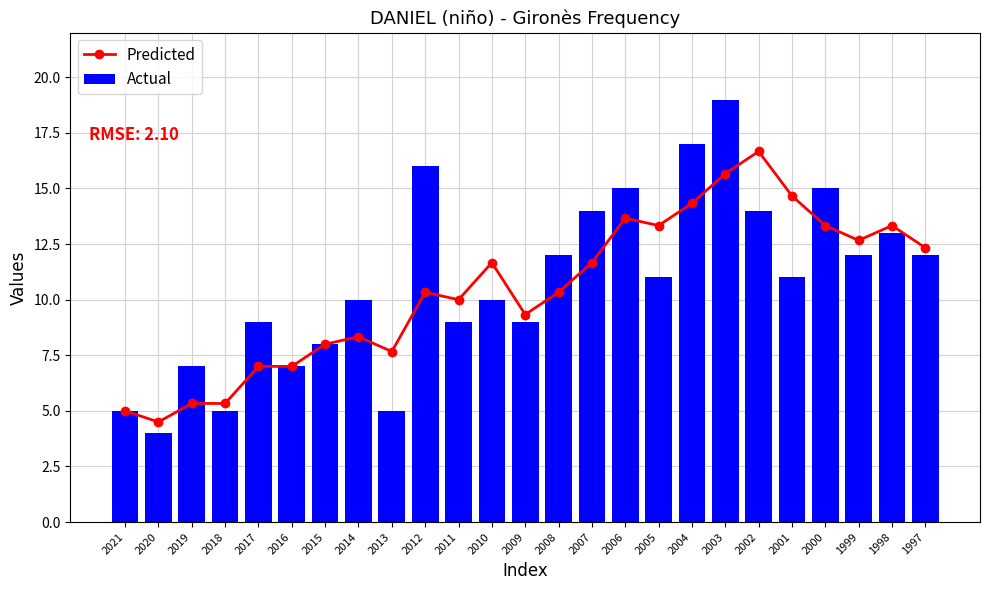

At which category is the sum across all series the highest?

2003